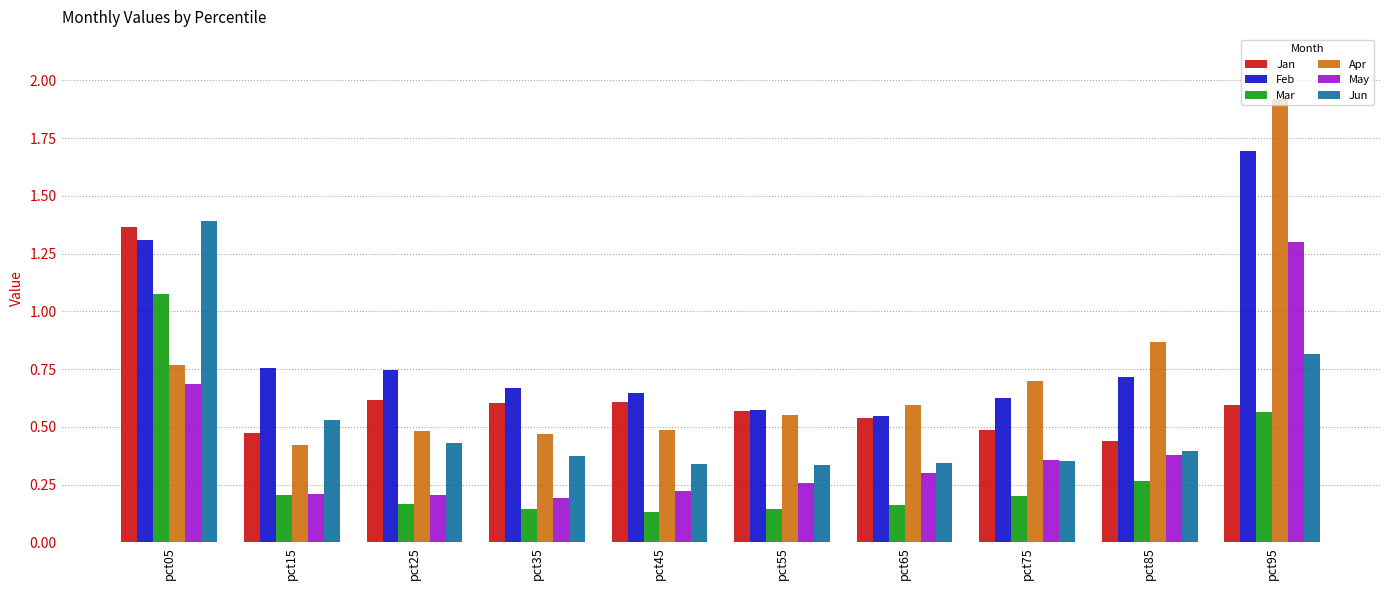

Which series changed the most between pct55 and pct95?

Apr